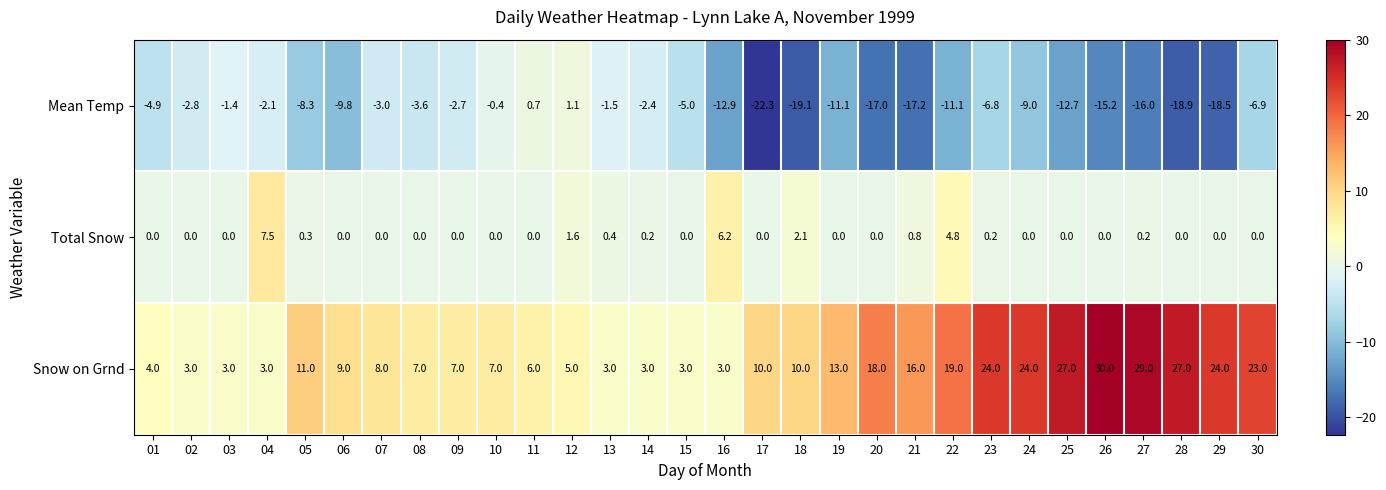

Read the Mean Temp value at 03.

-1.4